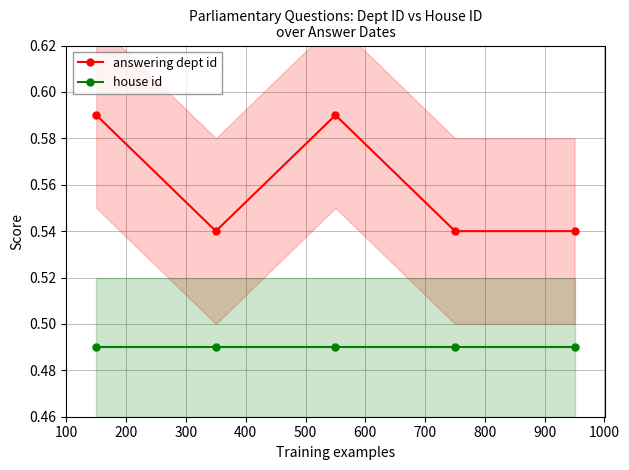

True or false: house id has more than 2 interior local peaks.

False